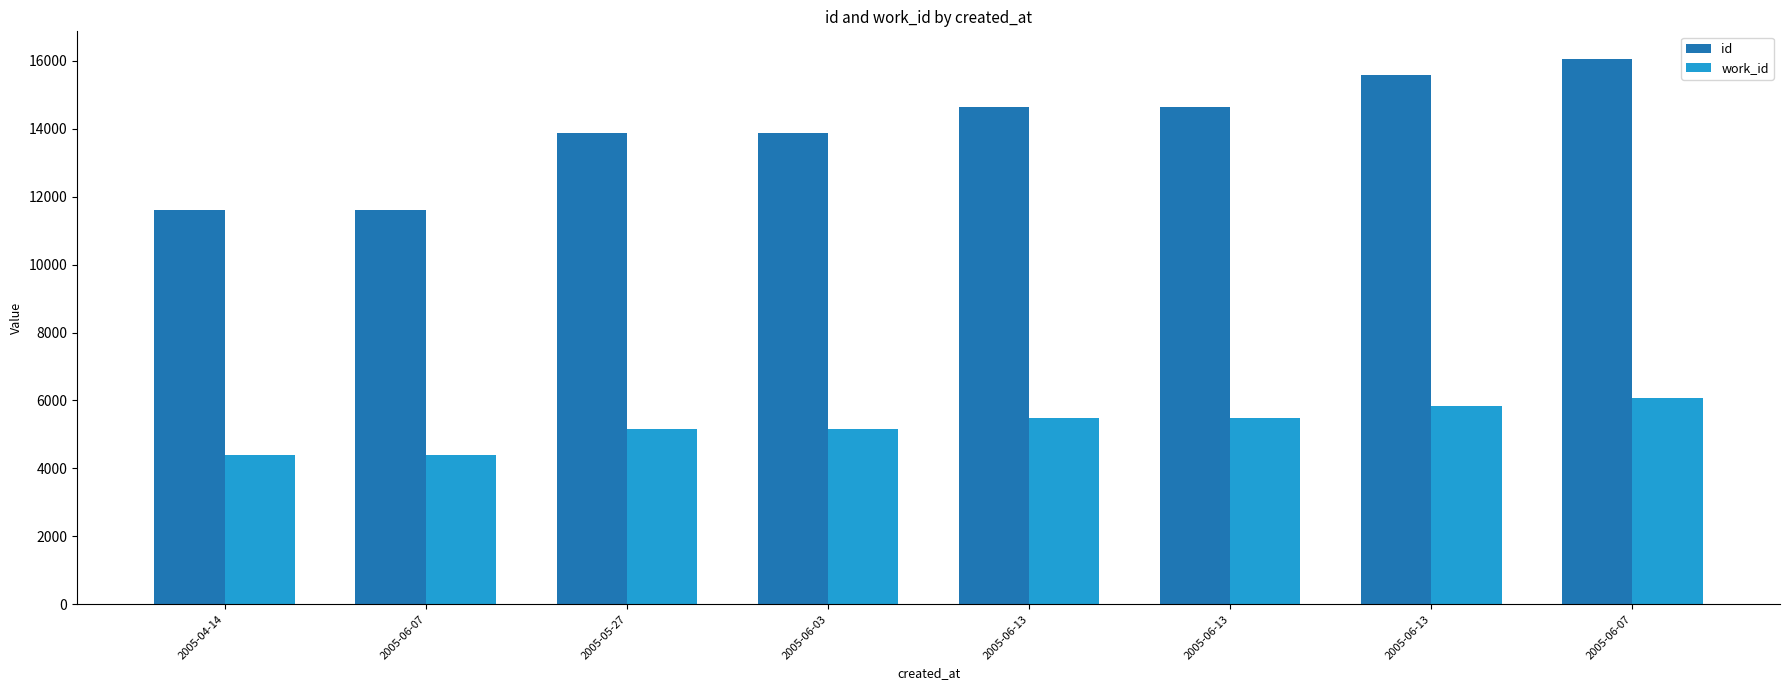

How many series are shown in this chart?

2